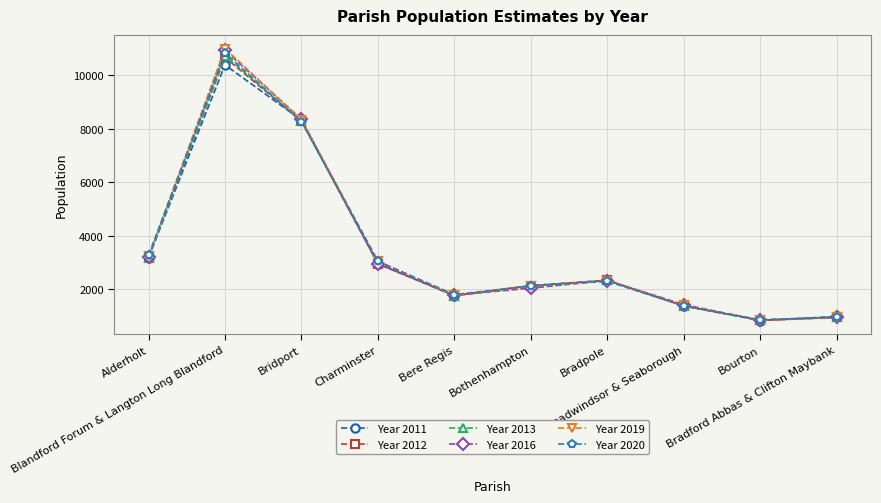

In Year 2011, how many points are higher than both neighbors (excluding endpoints)?

2